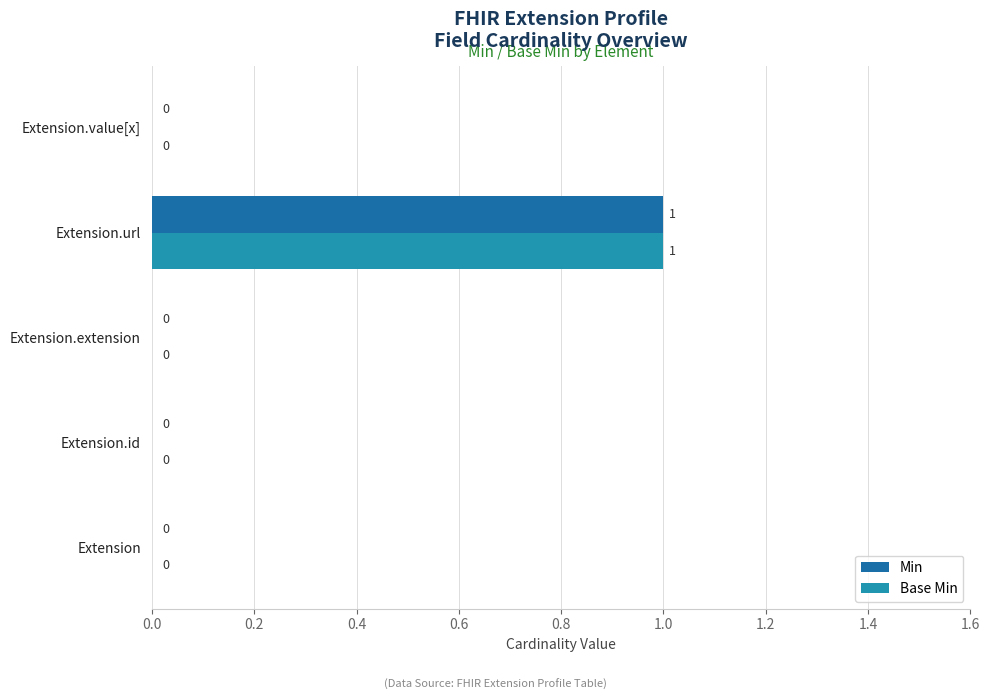

The Min series shows 1 at Extension.url. True or false?

True